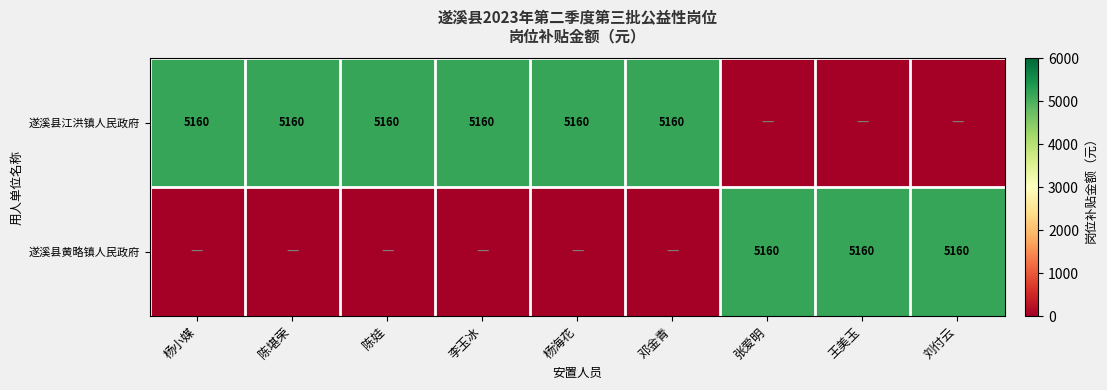

Which category has the lowest value across all series?

张爱明